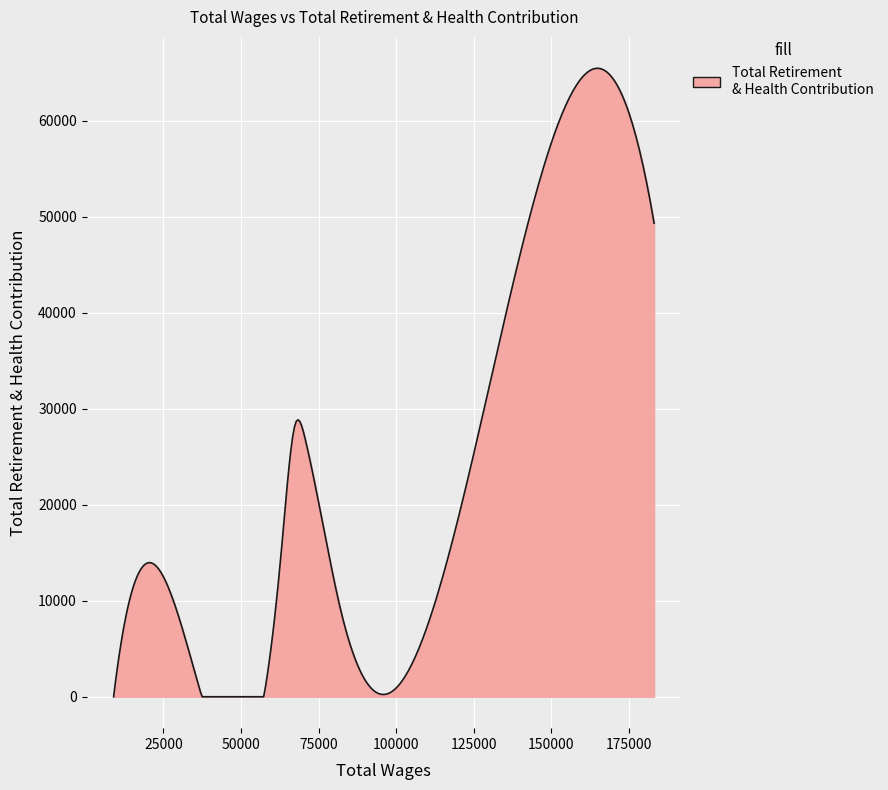

What is the difference between the maximum and minimum values?

65454.3